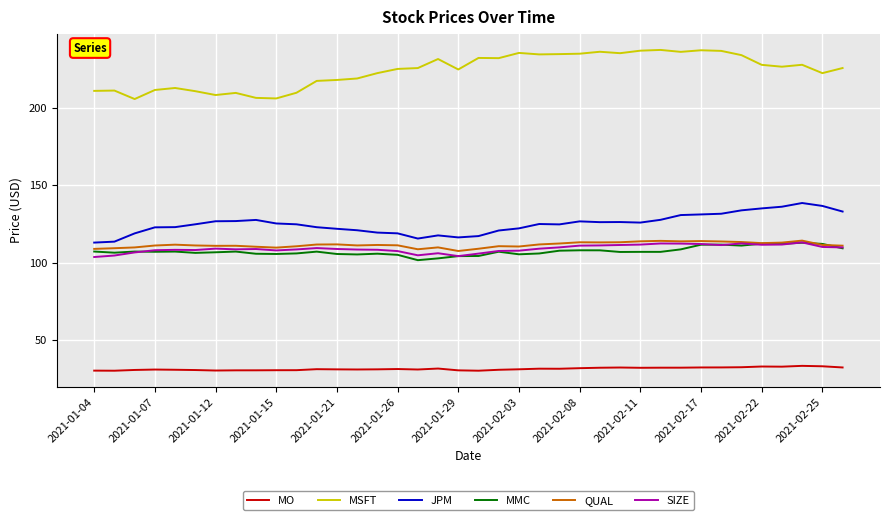

What is the maximum value for MSFT?

237.3